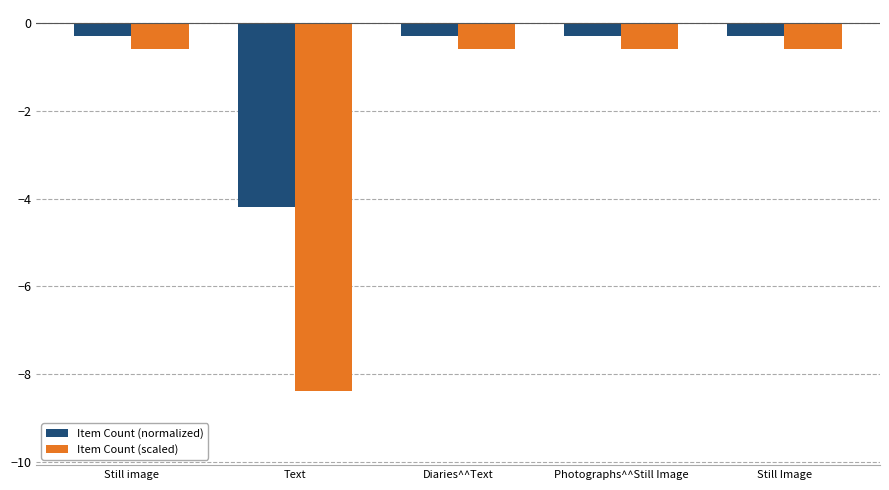

Is the value of Item Count (normalized) at Still image greater than the value of Item Count (scaled) at Still Image?

Yes